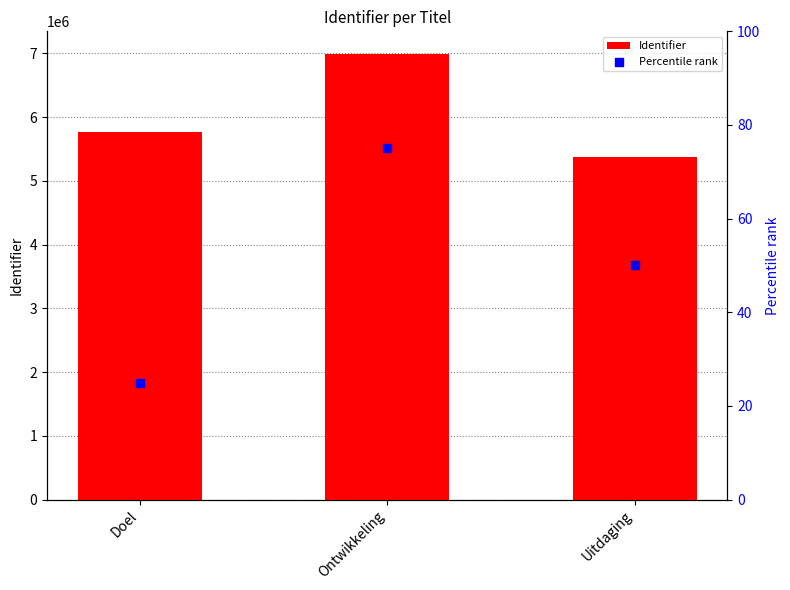

What is the total value across all series at Uitdaging?

5381498